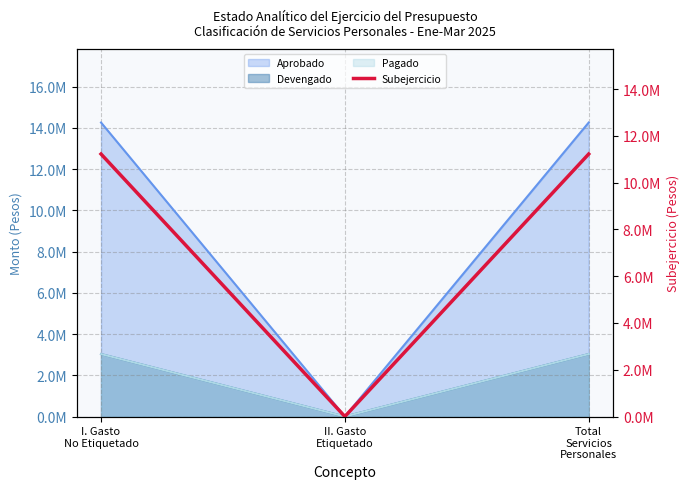

List the labels in order of value, largest first.

I. Gasto
No Etiquetado, Total
Servicios
Personales, II. Gasto
Etiquetado